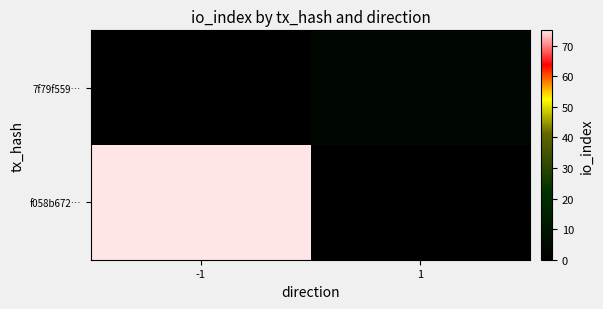

Rank the series at -1 from highest to lowest value.

f058b672…, 7f79f559…